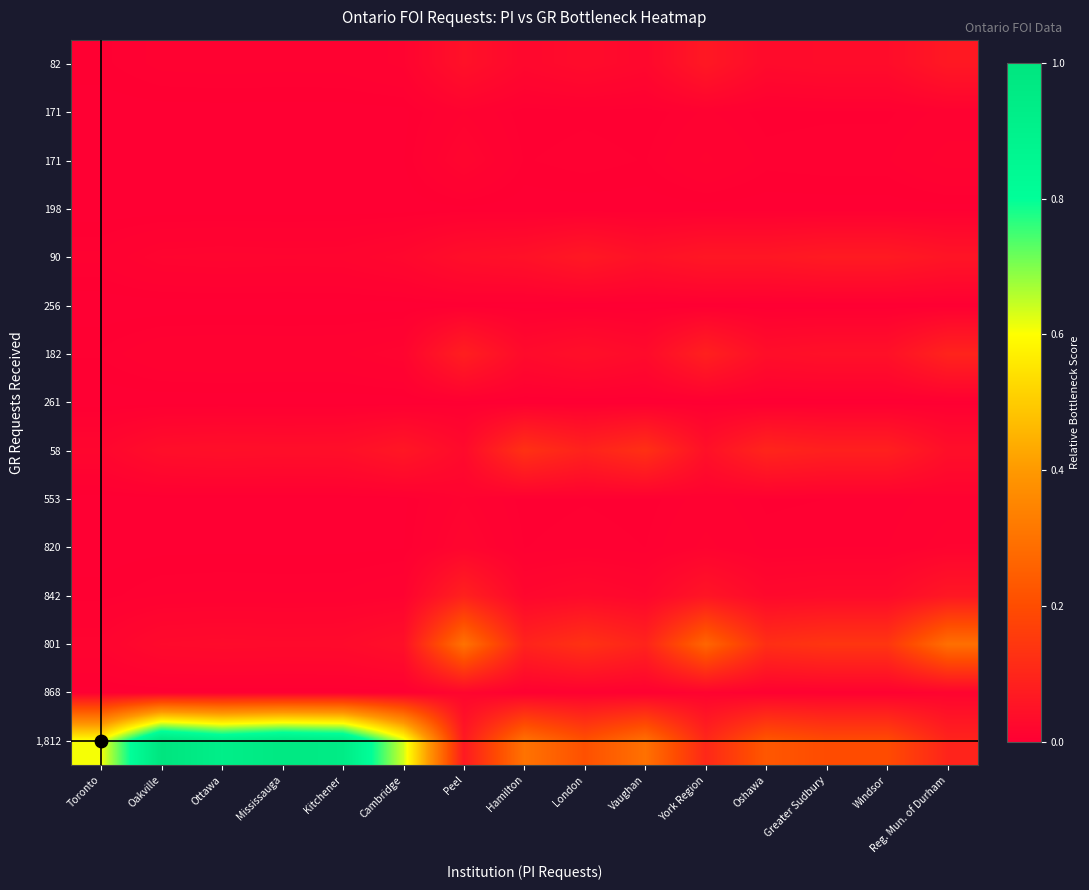

At how many categories does at least one series exceed 0?

15